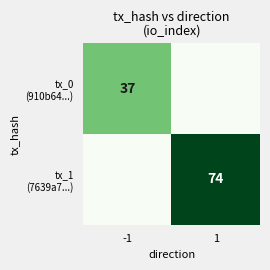

Between -1 and 1, which series saw the biggest shift?

tx_1 (7639a7...)